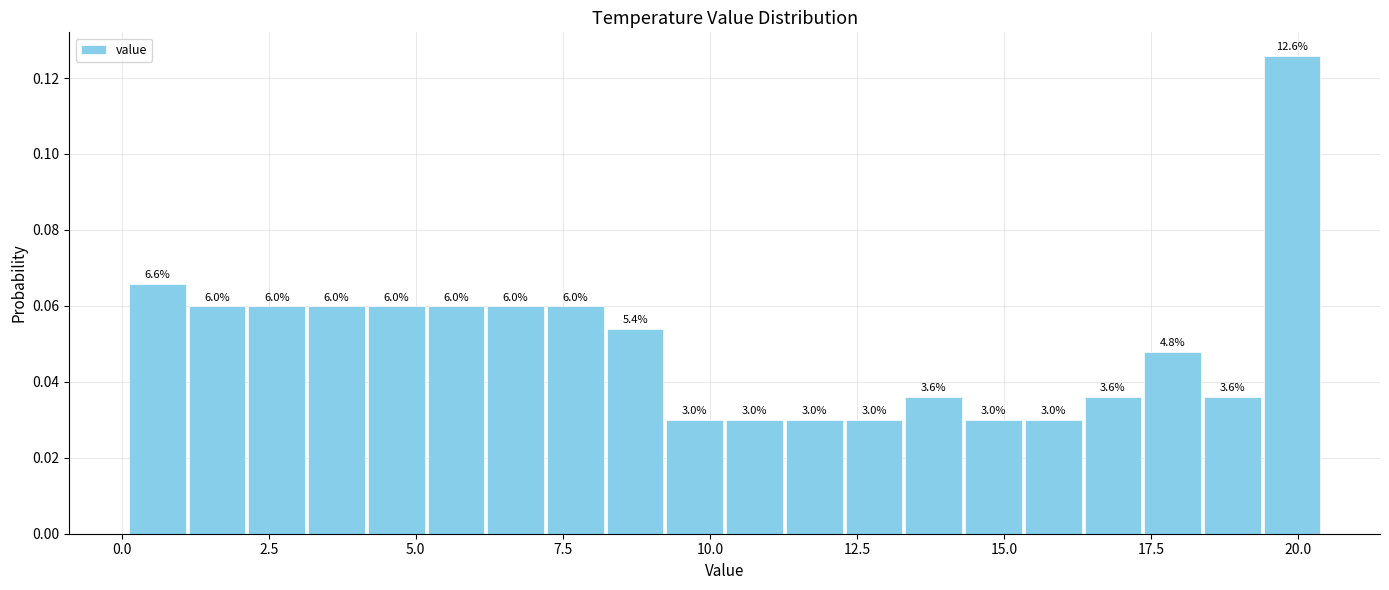

Around what value on the x-axis is the tallest bar? Give the approximate position of its centre, as read against the axis.

20.0